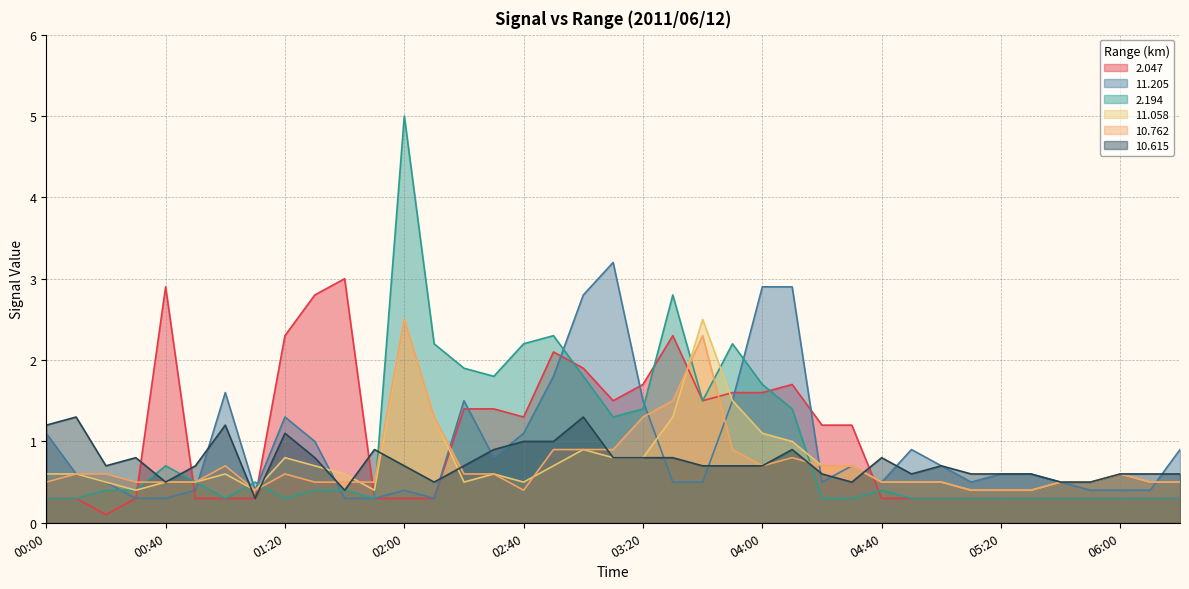

What is the value of the 10.615 point at the 1st from the left?

1.2